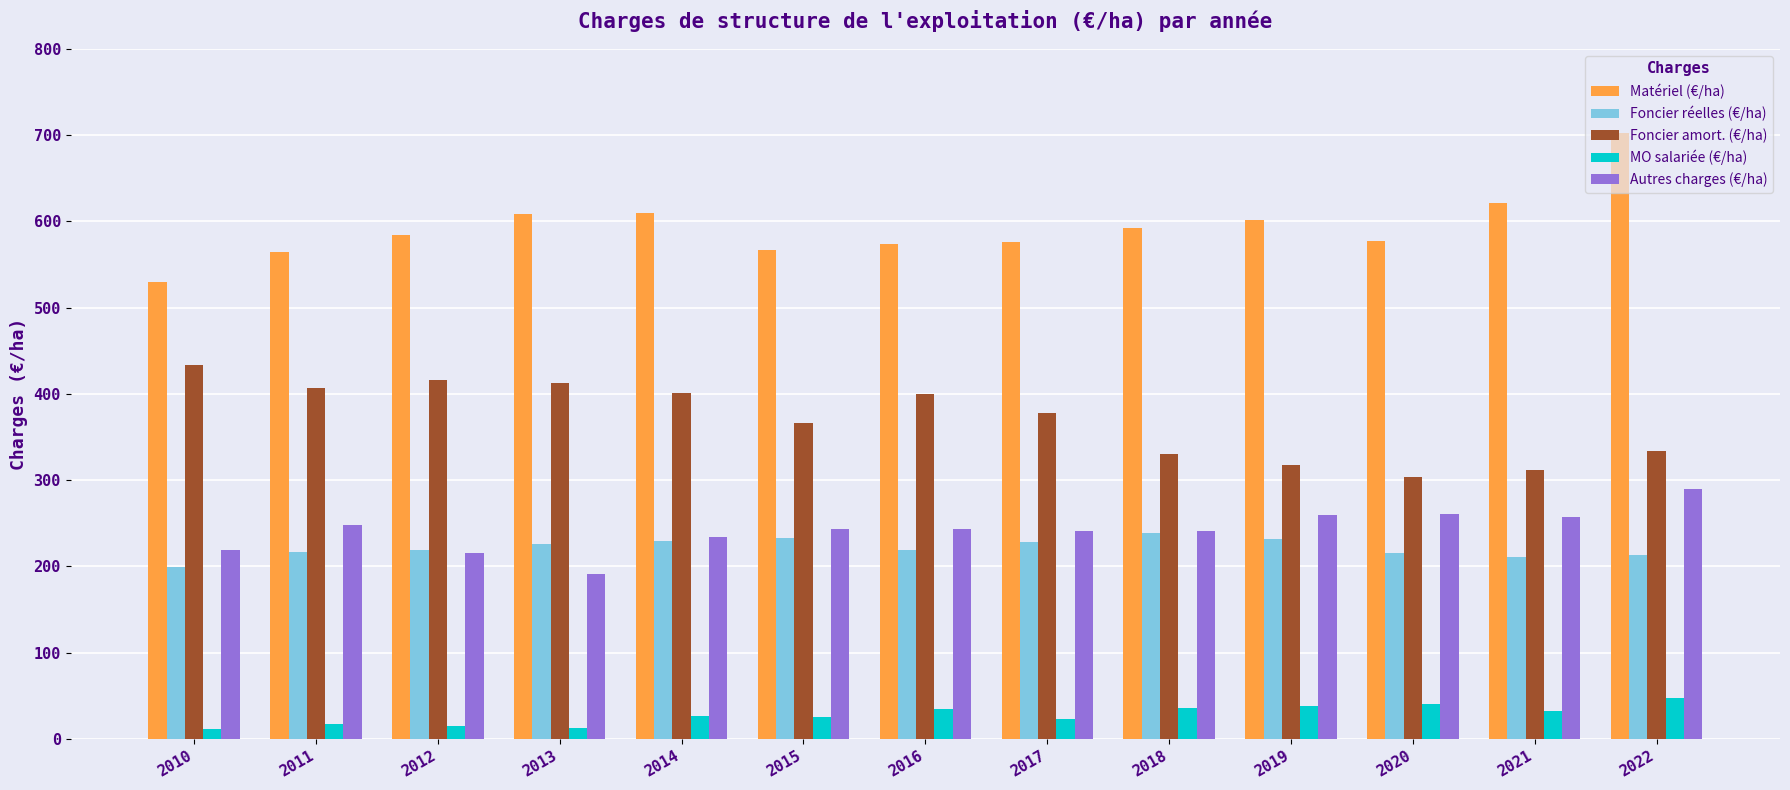

Which label corresponds to the largest value in the chart?

2022